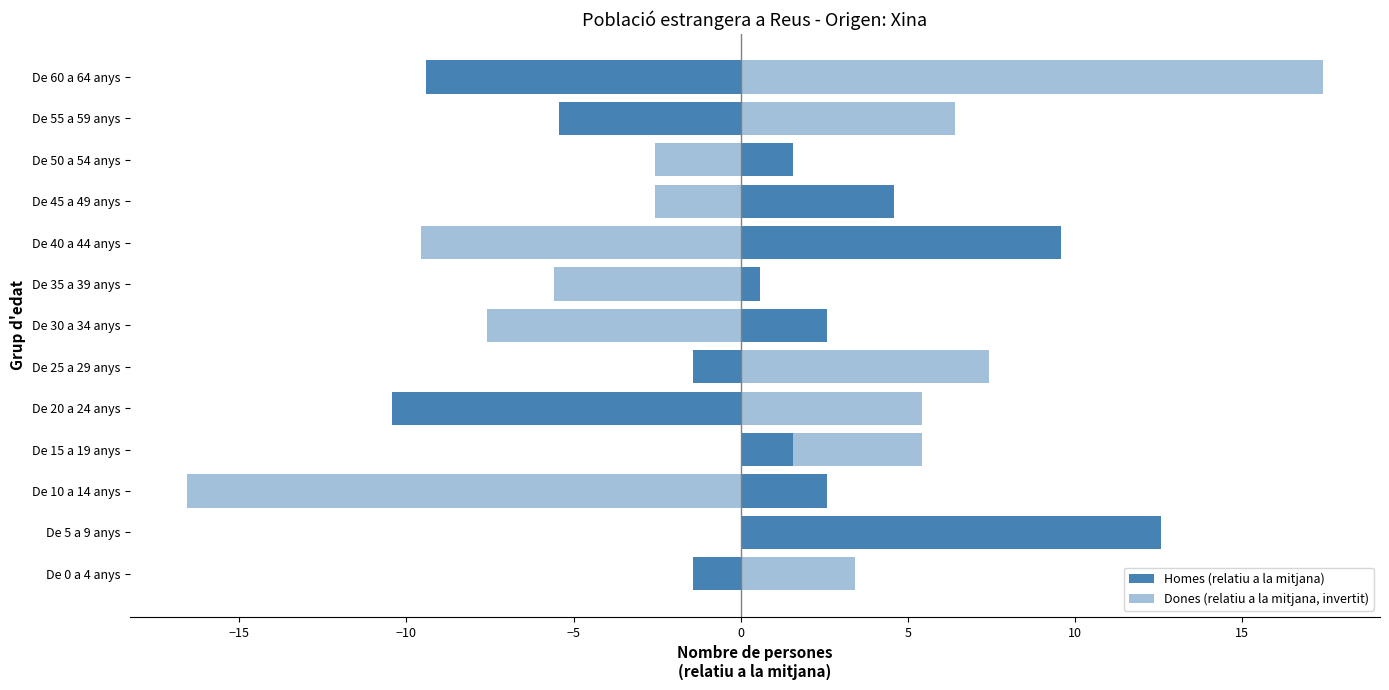

Is it true that Dones (relatiu a la mitjana, invertit) equals 2.4 at De 15 a 19 anys?

False